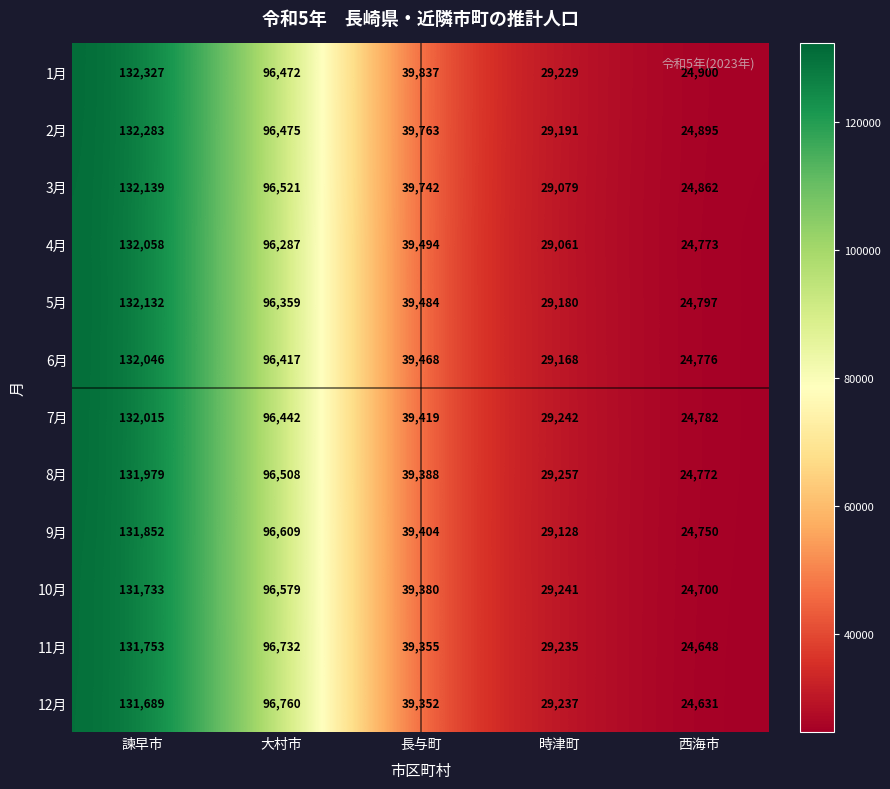

Which series has the largest total across all categories?

1月